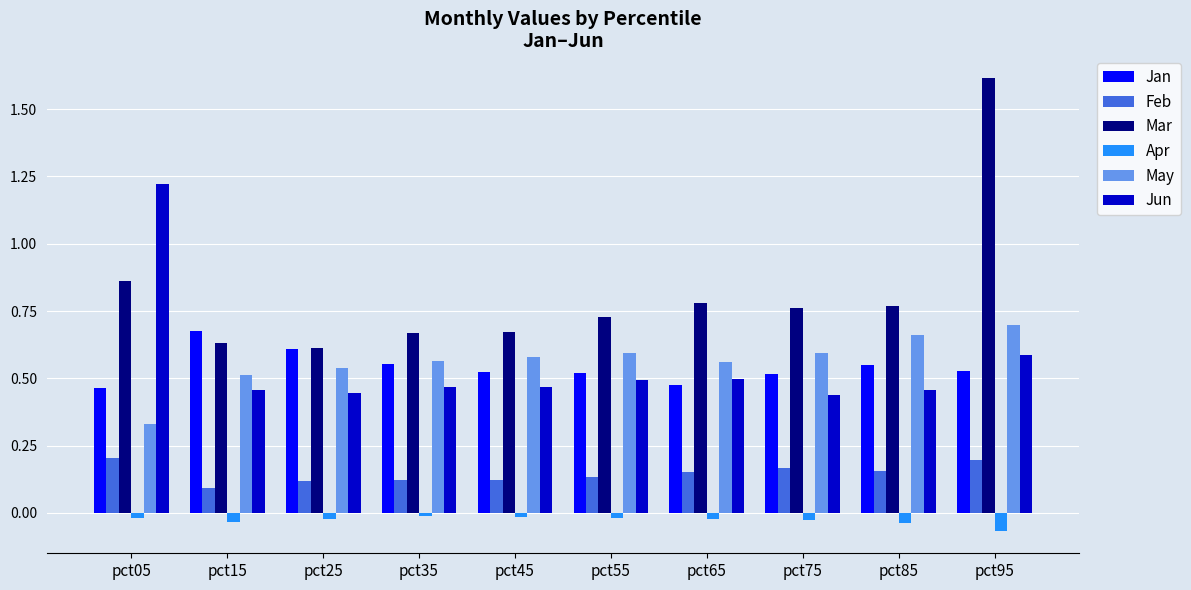

The Jan series shows 0.7 at pct45. True or false?

False